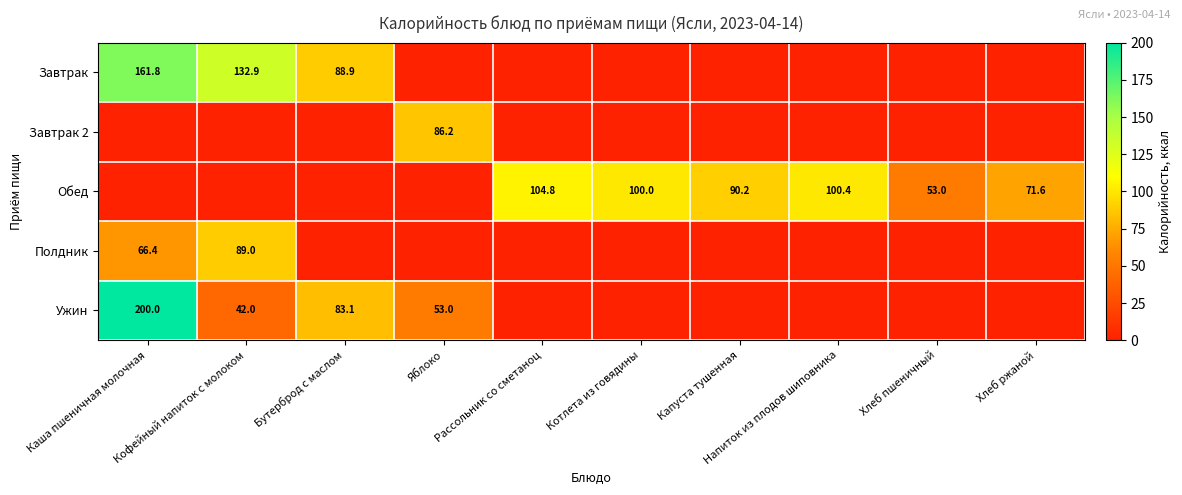

The value of Ужин at Бутерброд с маслом is 83.1. True or false?

True